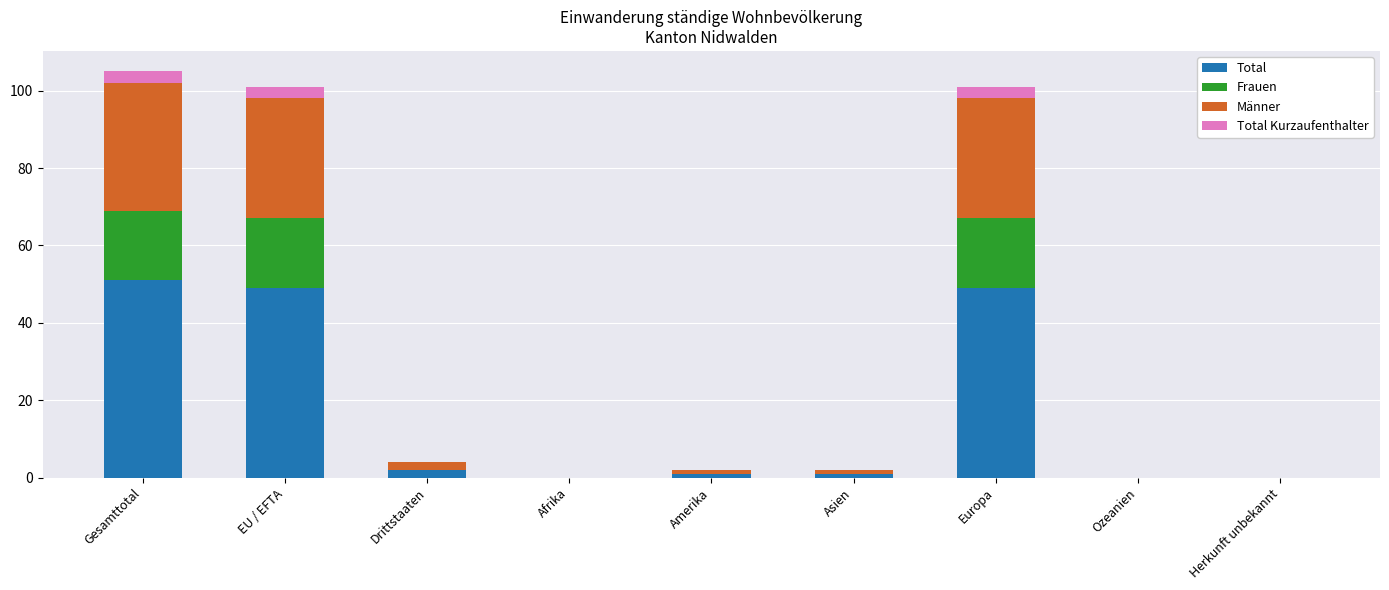

Is it true that Total equals 12 at Gesamttotal?

False